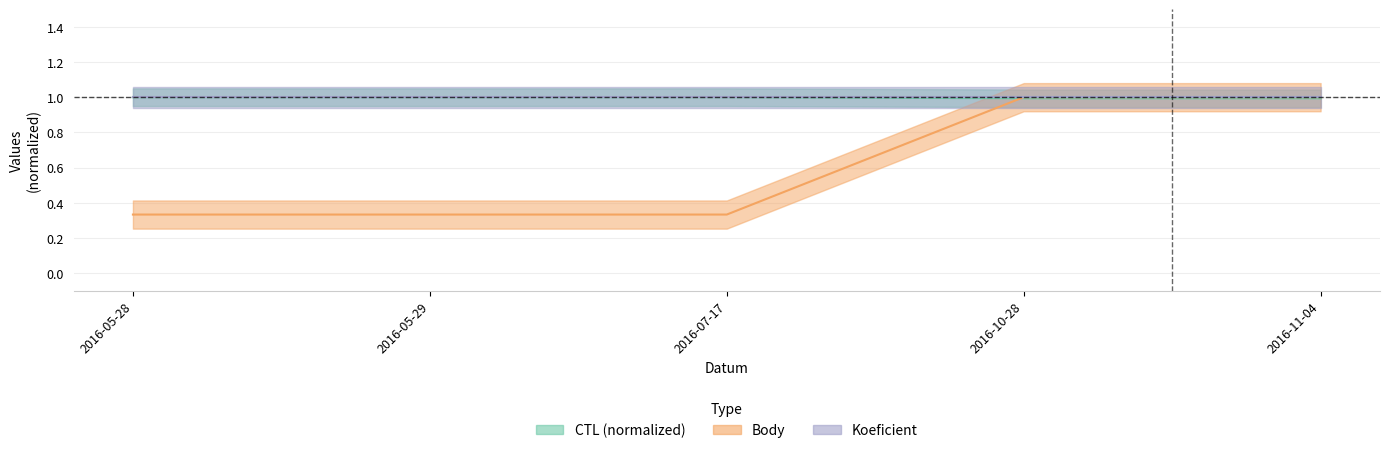

After their last crossing, which series has the higher values: CTL or Body?

Body